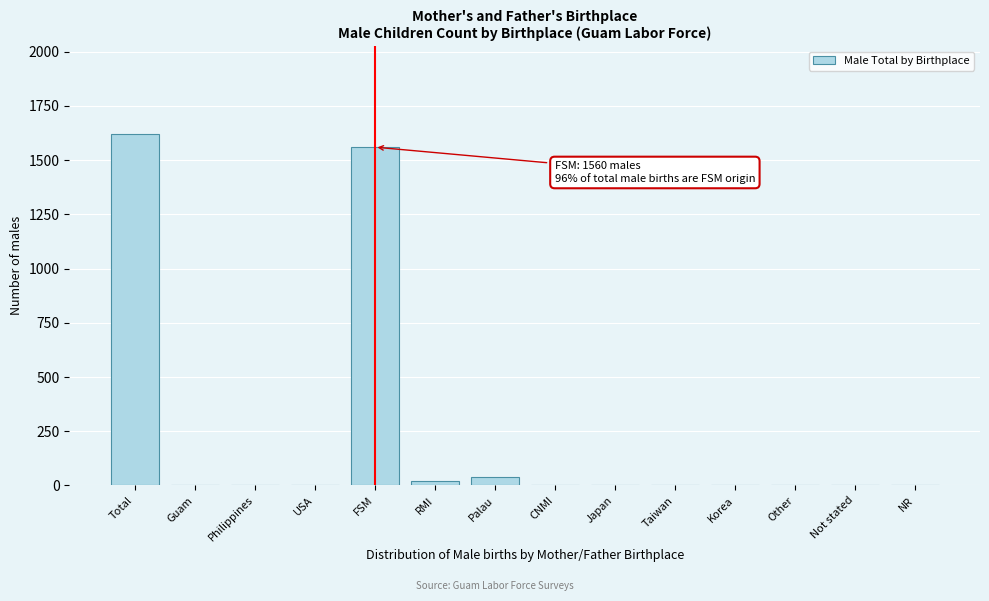

Reading left to right, list all the values displayed in this chart.

Total=1620	Guam=0	Philippines=0	USA=0	FSM=1560	RMI=20	Palau=40	CNMI=0	Japan=0	Taiwan=0	Korea=0	Other=0	Not stated=0	NR=0